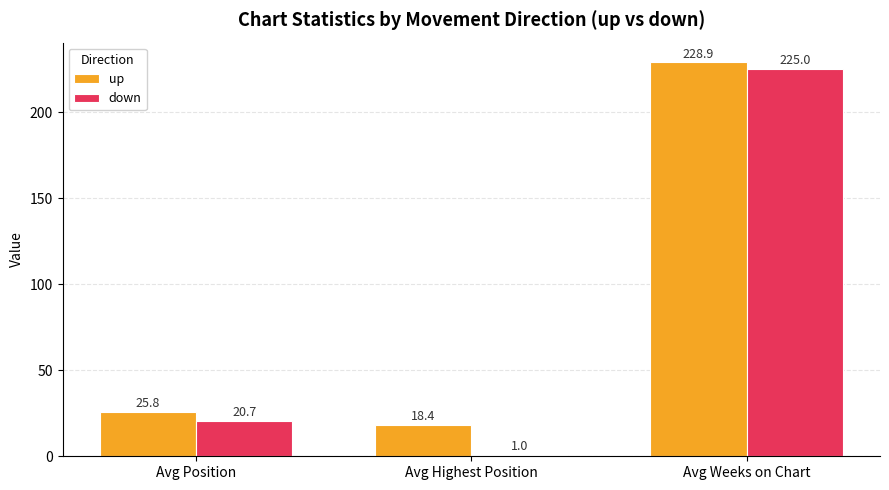

What is the label of the 3rd bar from the left?

Avg Weeks on Chart